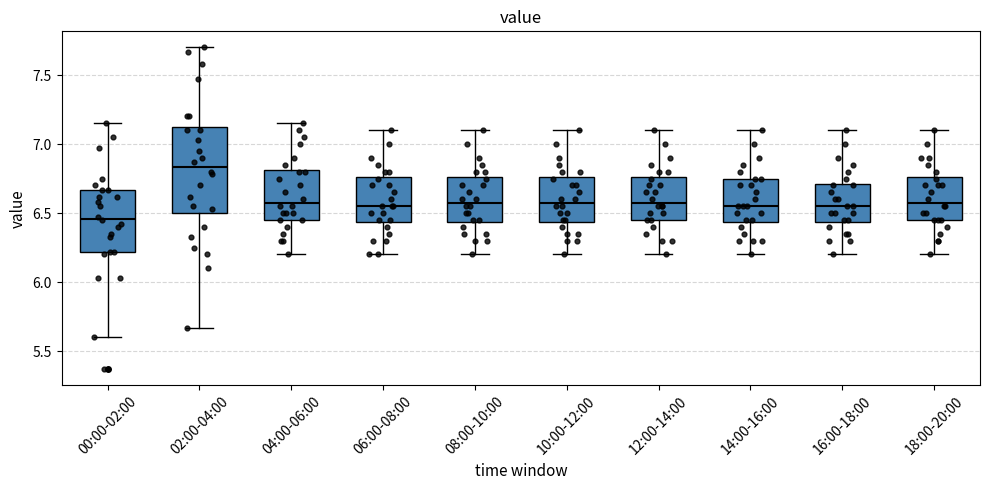

Reading left to right, read every box against the y-axis: the position of its median line, the range the box covers, and the ends of its whiskers. The values are not printed on the chart, so give them approximately, as read against the axis.

00:00-02:00: median 6.45, box 6.20 to 6.65, whiskers 5.60 to 7.15
02:00-04:00: median 6.85, box 6.50 to 7.15, whiskers 5.65 to 7.70
04:00-06:00: median 6.60, box 6.45 to 6.80, whiskers 6.20 to 7.15
06:00-08:00: median 6.55, box 6.45 to 6.75, whiskers 6.20 to 7.10
08:00-10:00: median 6.60, box 6.45 to 6.75, whiskers 6.20 to 7.10
10:00-12:00: median 6.60, box 6.45 to 6.75, whiskers 6.20 to 7.10
12:00-14:00: median 6.60, box 6.45 to 6.75, whiskers 6.20 to 7.10
14:00-16:00: median 6.55, box 6.45 to 6.75, whiskers 6.20 to 7.10
16:00-18:00: median 6.55, box 6.45 to 6.70, whiskers 6.20 to 7.10
18:00-20:00: median 6.60, box 6.45 to 6.75, whiskers 6.20 to 7.10